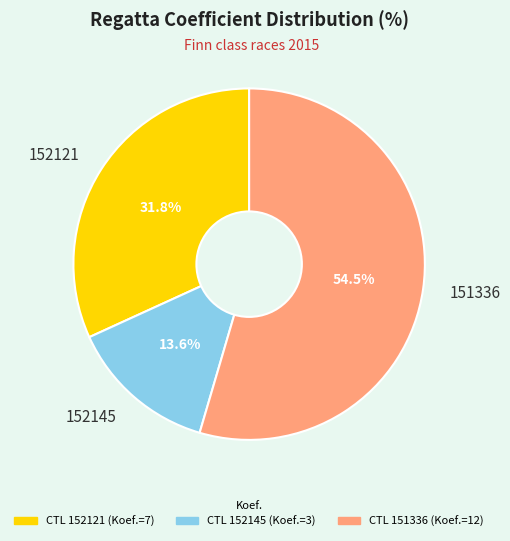

Which slice represents more than half of the pie?

151336